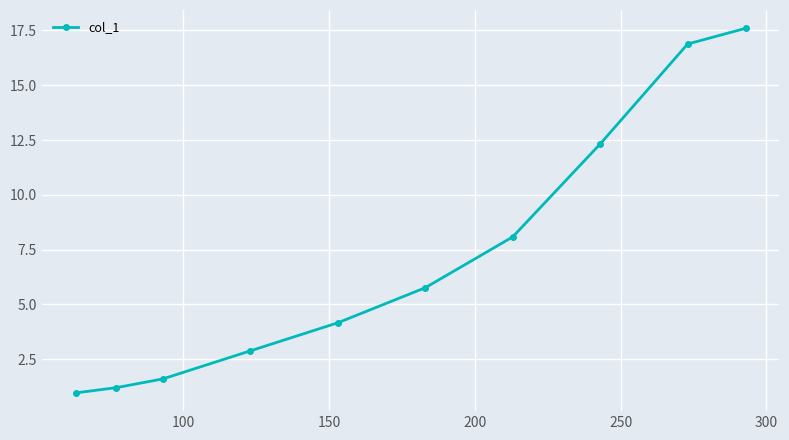

What is the value of the 6th point from the left?

5.8